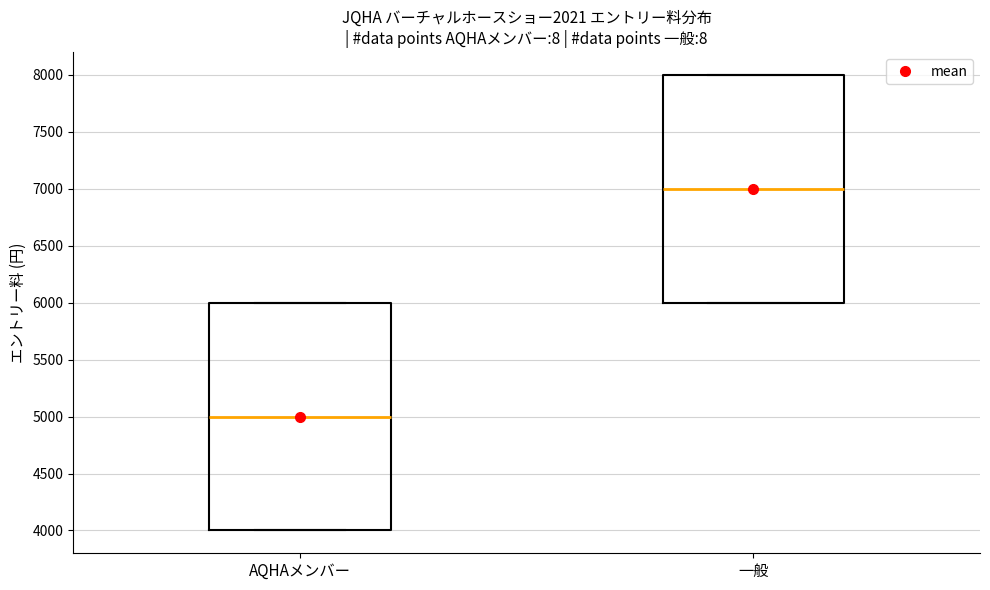

Which box has the highest median line?

一般